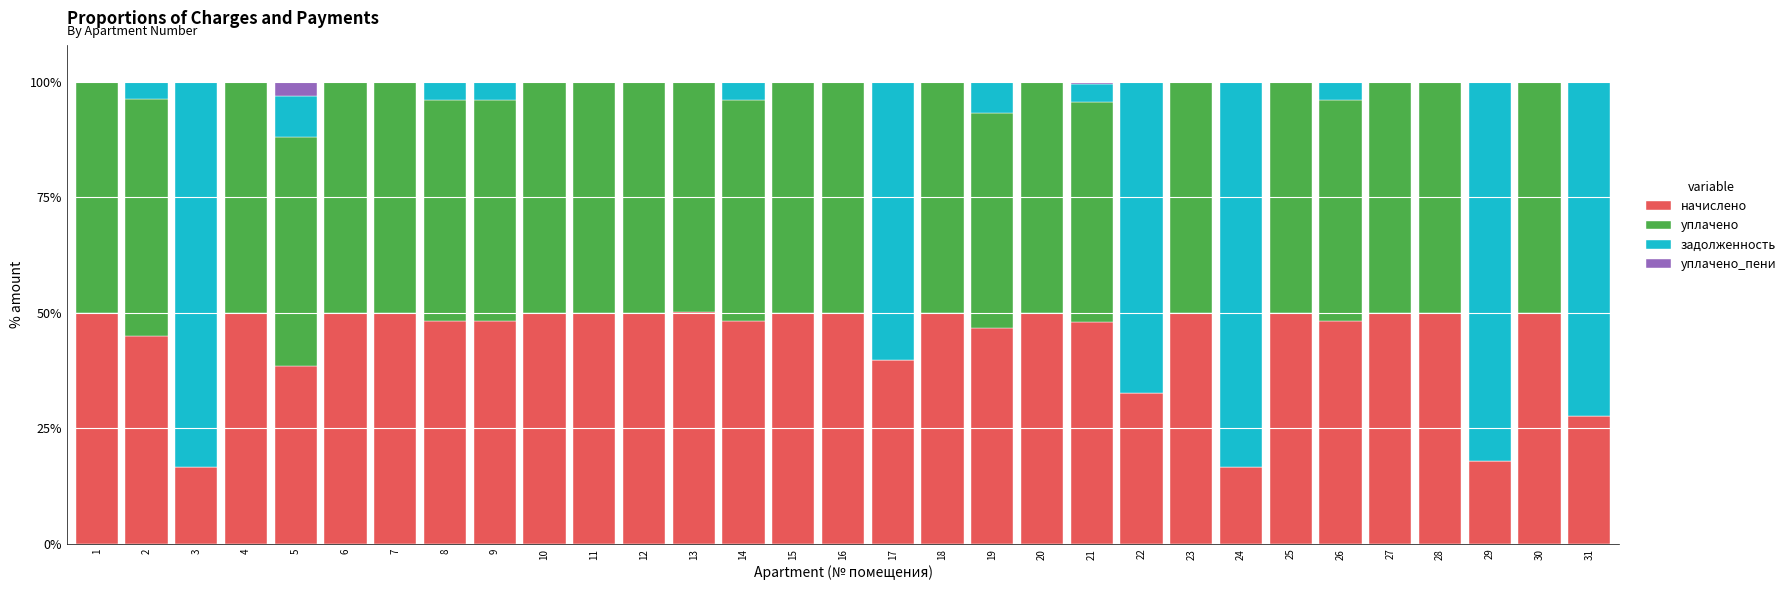

True or false: начислено has a value of 13.5 at 16.

False